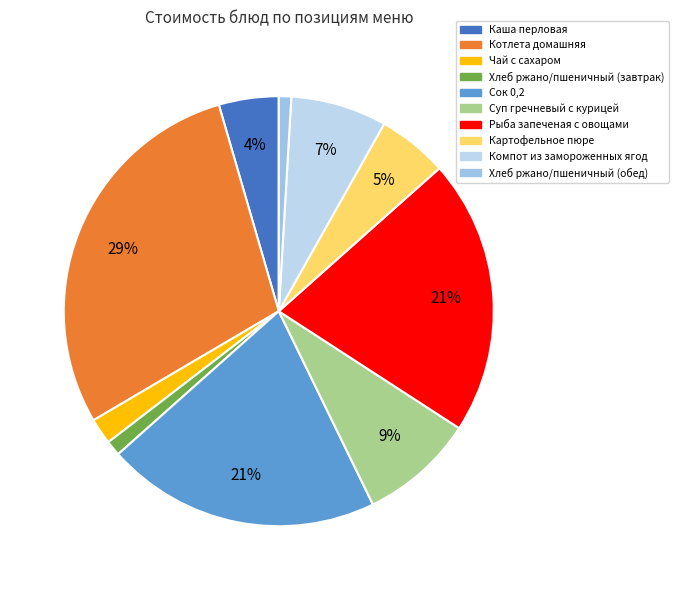

What portion of the pie excludes Хлеб ржано/пшеничный (завтрак)?

98.9%